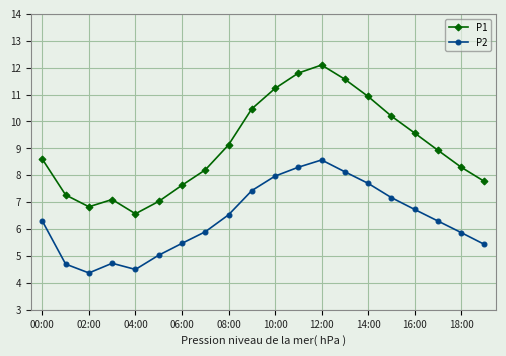

What is the maximum value shown in the chart?

12.1